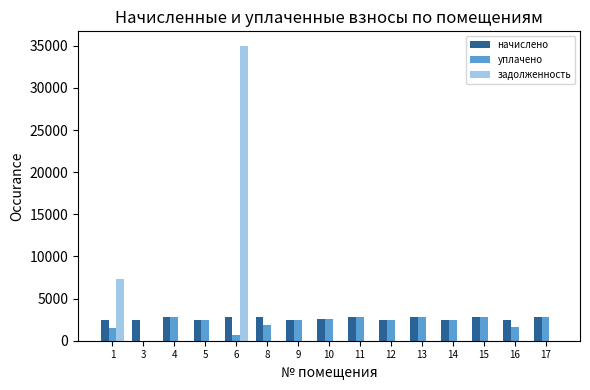

What is the sum of the уплачено values at 13 and 17?

5648.5